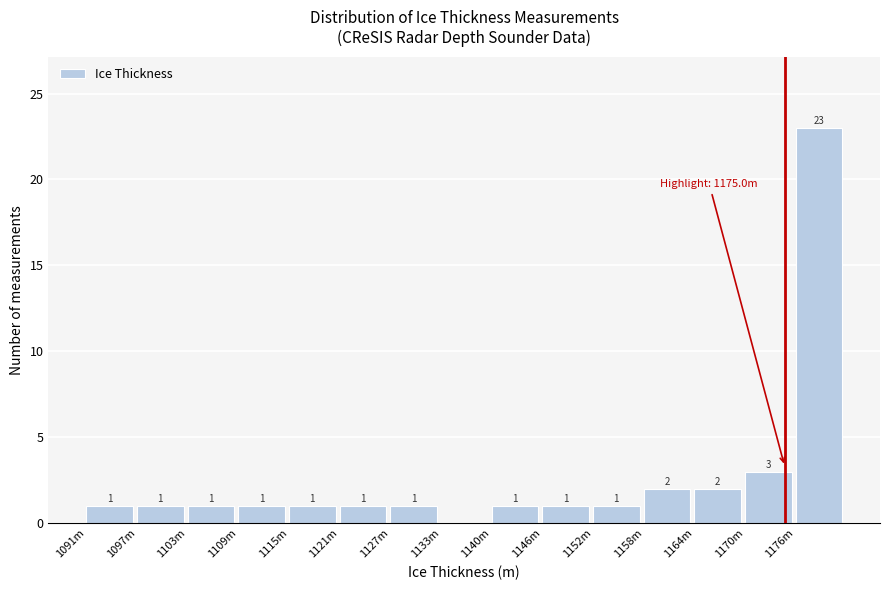

Reading right to left, list all the values displayed in this chart.

1176m=23	1170m=3	1164m=2	1158m=2	1152m=1	1146m=1	1140m=1	1133m=0	1127m=1	1121m=1	1115m=1	1109m=1	1103m=1	1097m=1	1091m=1